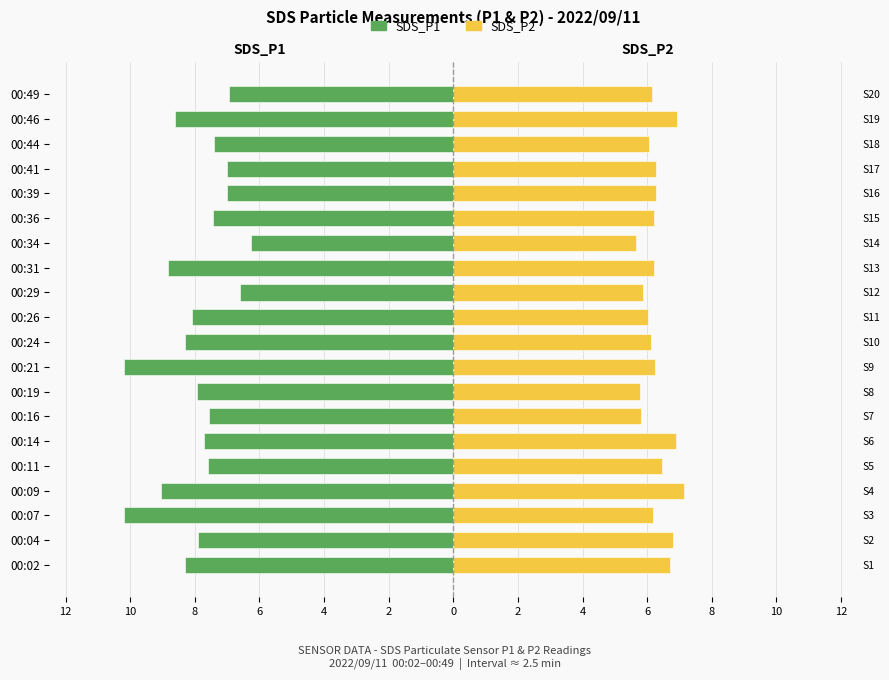

Between 00:36 and 00:39, which series saw the biggest shift?

SDS_P1